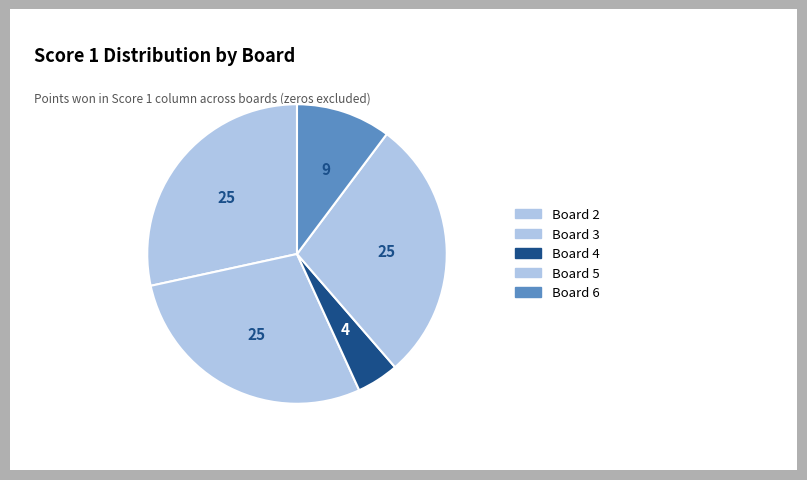

True or false: Board 5 accounts for 28% of the total.

True